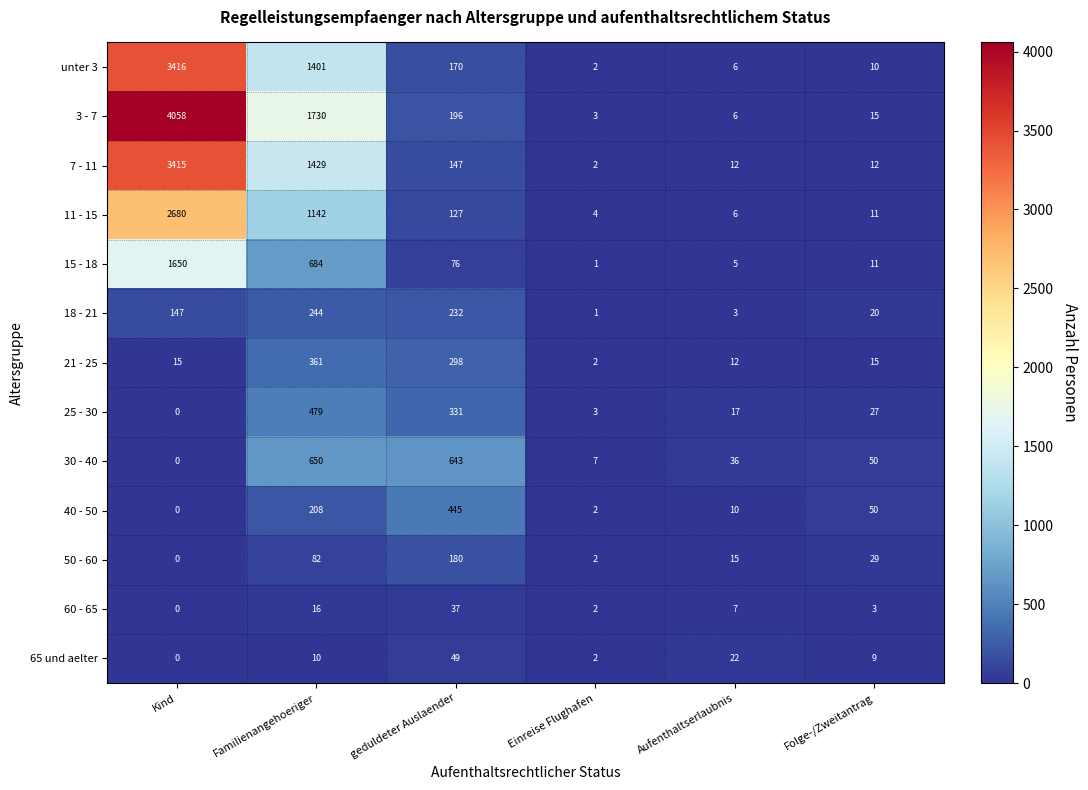

What is the difference between the highest and lowest values at Aufenthaltserlaubnis?

33